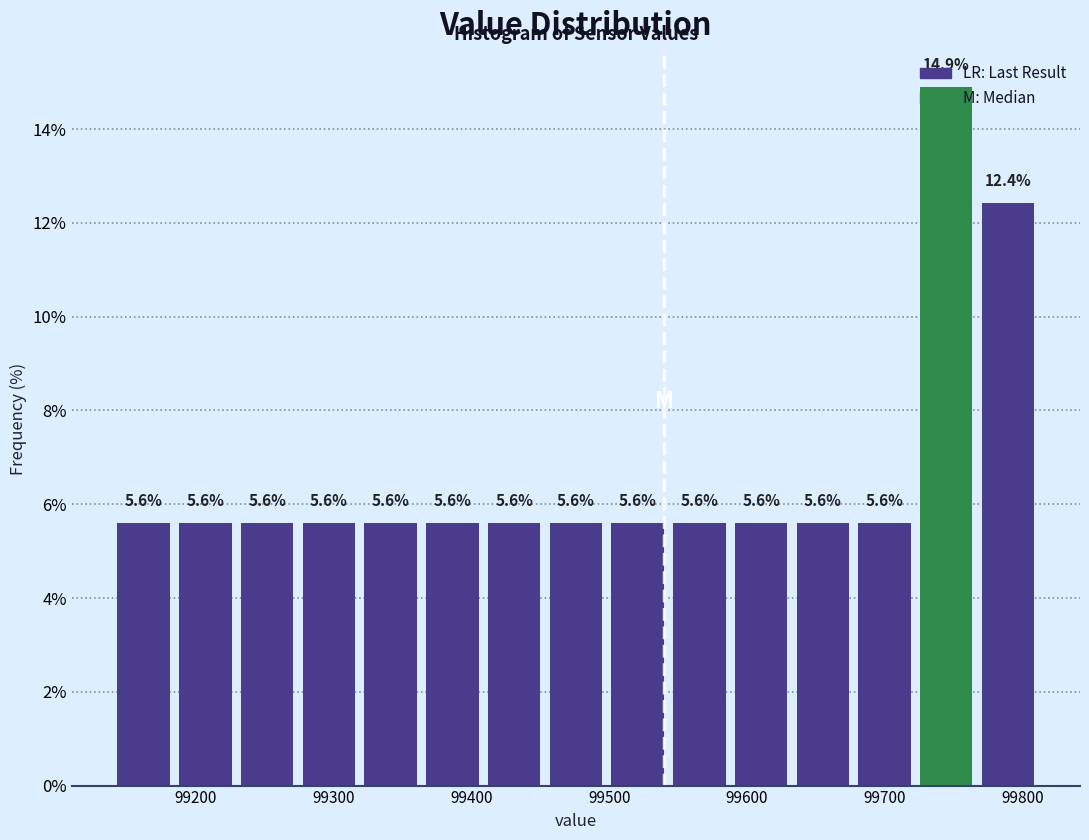

Reading left to right, list every bar in this chart as the range it spans on the x-axis followed by its height. The bar edges are not printed on the chart, so give them approximately, as read against the axis.

99140 to 99180: 5.6
99180 to 99230: 5.6
99230 to 99270: 5.6
99270 to 99320: 5.6
99320 to 99360: 5.6
99360 to 99410: 5.6
99410 to 99450: 5.6
99450 to 99500: 5.6
99500 to 99540: 5.6
99540 to 99590: 5.6
99590 to 99630: 5.6
99630 to 99680: 5.6
99680 to 99720: 5.6
99720 to 99770: 14.9
99770 to 99810: 12.4